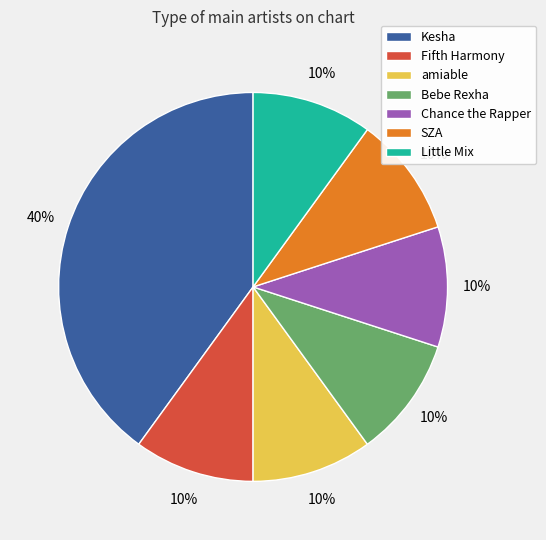

To the nearest percent, what is the average slice percentage?

14%